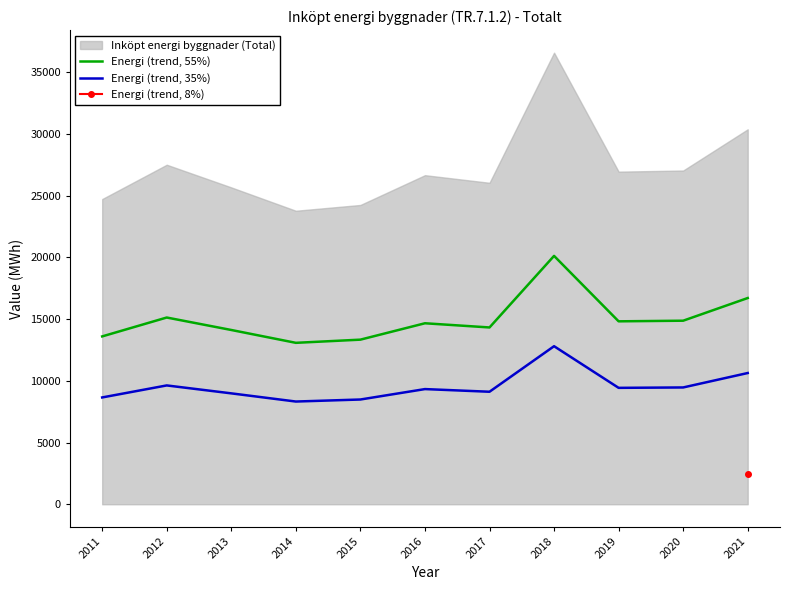

True or false: Energi (trend, 35%) and Energi (trend, 55%) cross at least once.

False